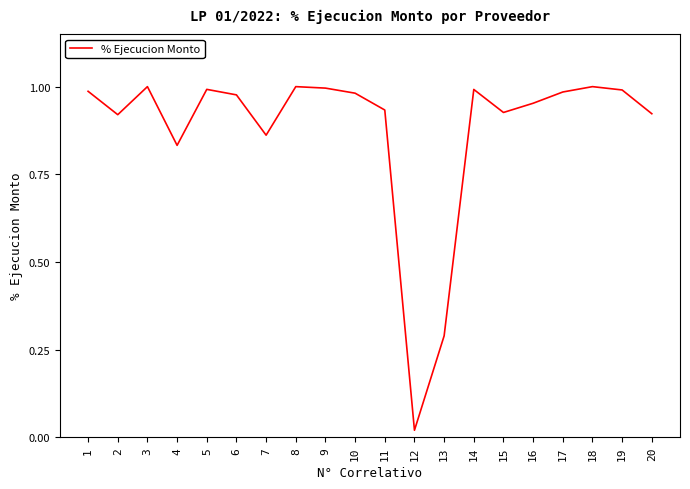

At which label is the value closest to 0?

12